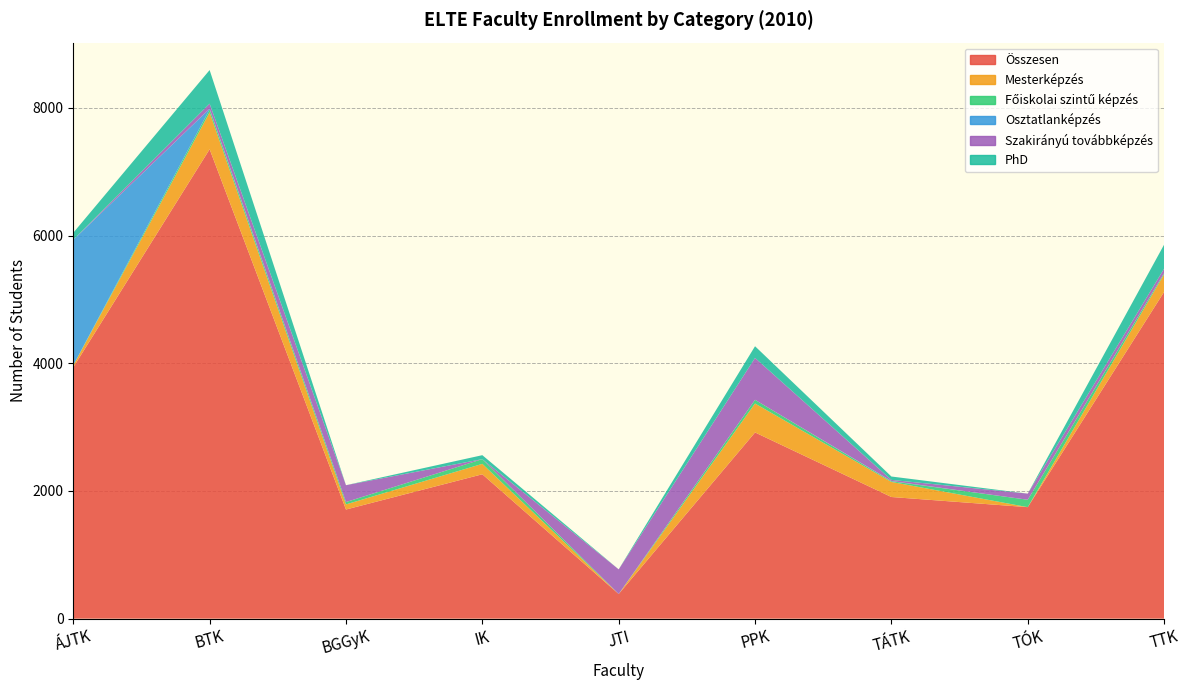

Reading right to left, extract all data points from this chart.

Összesen: TTK=5117	TÓK=1746	TÁTK=1905	PPK=2916	JTI=386	IK=2261	BGGyK=1709	BTK=7351	ÁJTK=3936
Mesterképzés: TTK=275	TÓK=0	TÁTK=236	PPK=453	JTI=0	IK=163	BGGyK=80	BTK=578	ÁJTK=29
Főiskolai szintű képzés: TTK=17	TÓK=116	TÁTK=11	PPK=58	JTI=0	IK=74	BGGyK=37	BTK=47	ÁJTK=3
Osztatlanképzés: TTK=1	TÓK=0	TÁTK=4	PPK=0	JTI=0	IK=0	BGGyK=0	BTK=10	ÁJTK=1963
Szakirányú továbbképzés: TTK=71	TÓK=96	TÁTK=17	PPK=656	JTI=386	IK=0	BGGyK=264	BTK=79	ÁJTK=2
PhD: TTK=376	TÓK=0	TÁTK=53	PPK=183	JTI=0	IK=62	BGGyK=0	BTK=526	ÁJTK=110